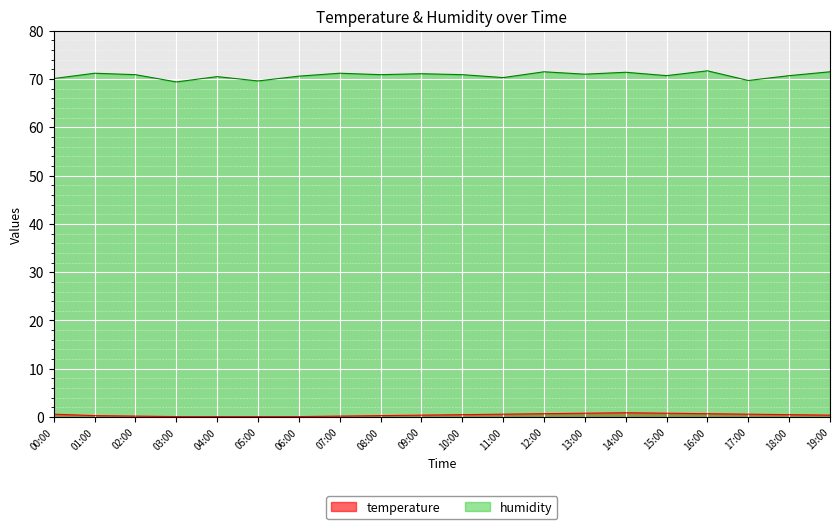

True or false: temperature has a value of 0.9 at 11:00.

False